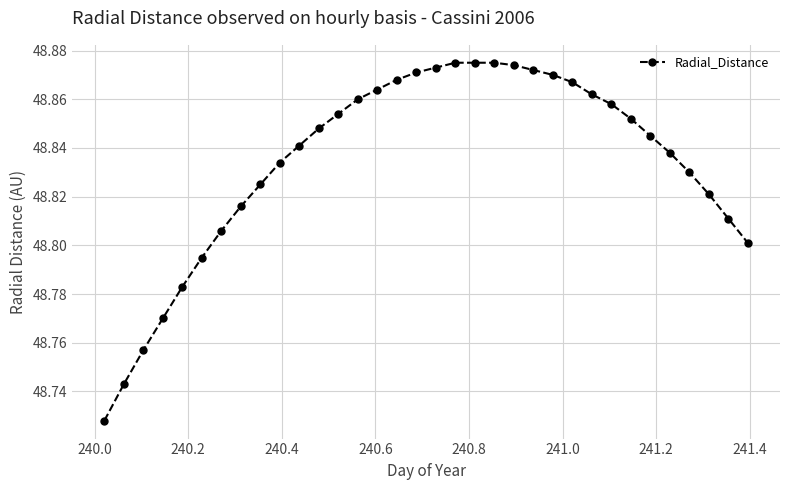

How many values are between 48 and 49?

34